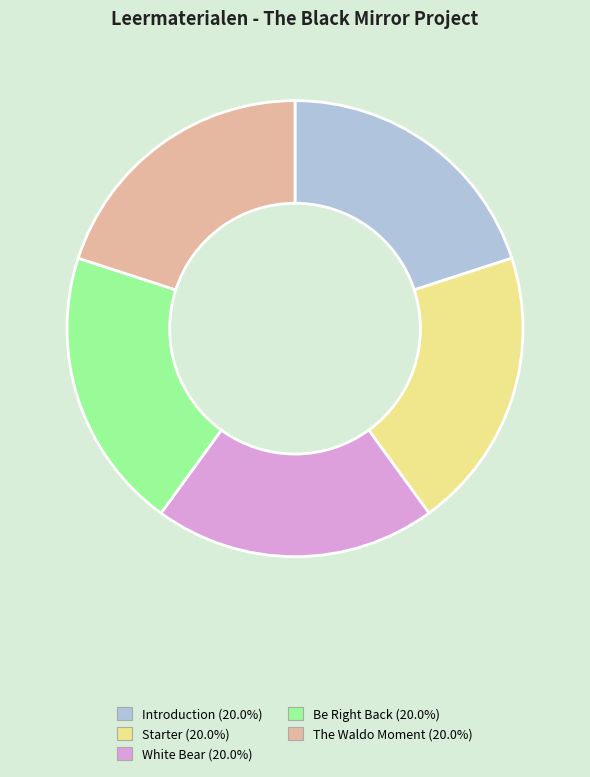

Count the number of slices in the pie.

5